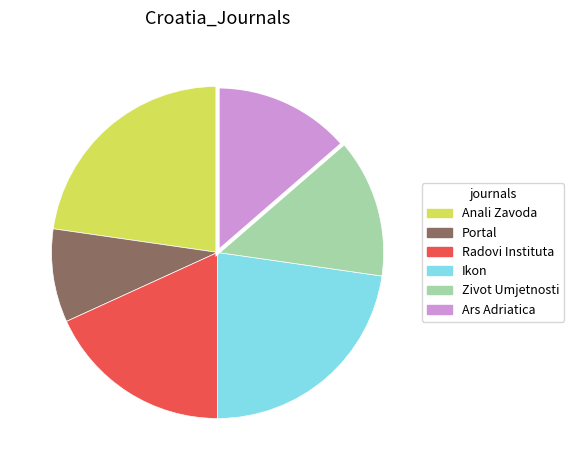

Which slice is the smallest?

Portal